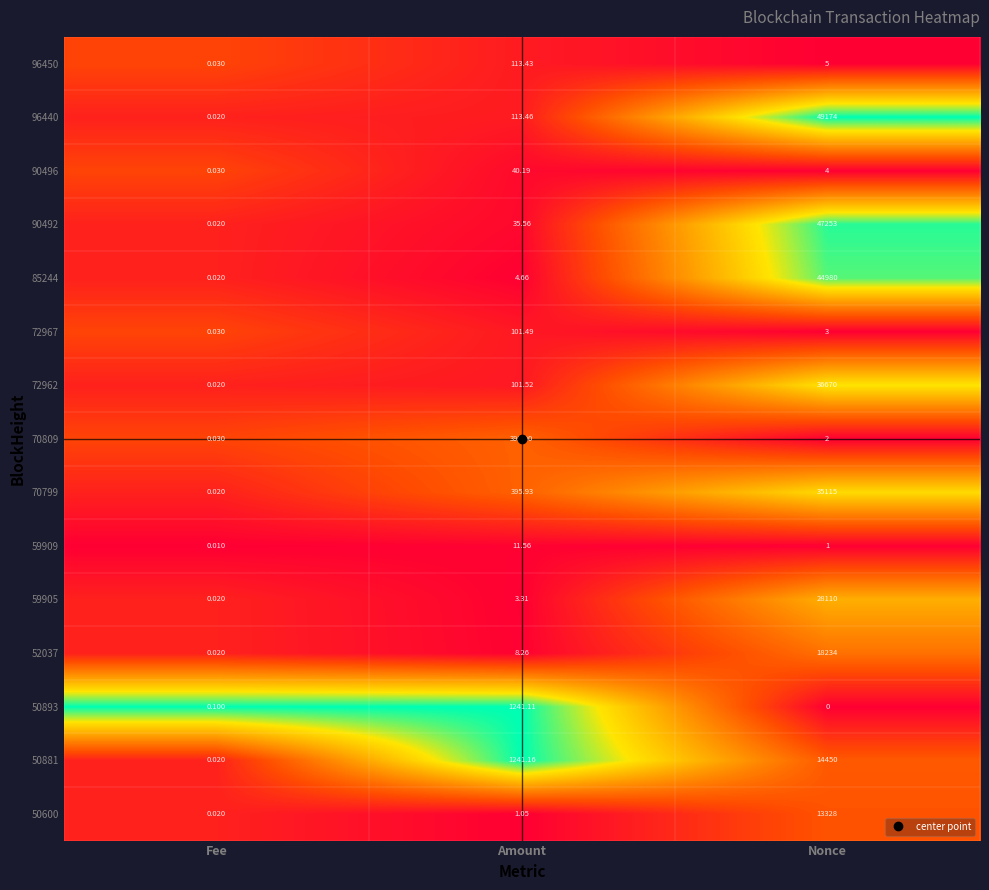

At which label is 85244 closest to 22490?

Amount